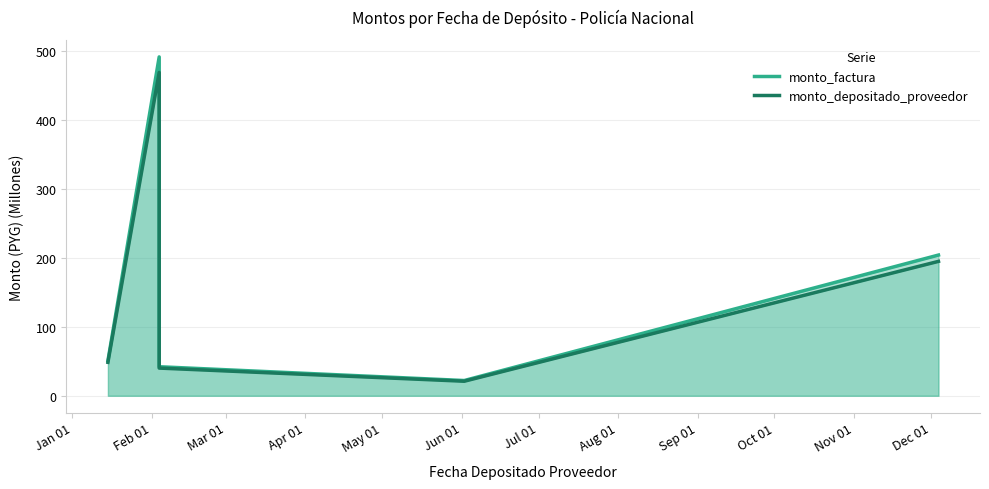

What is the maximum value shown in the chart?

491.7